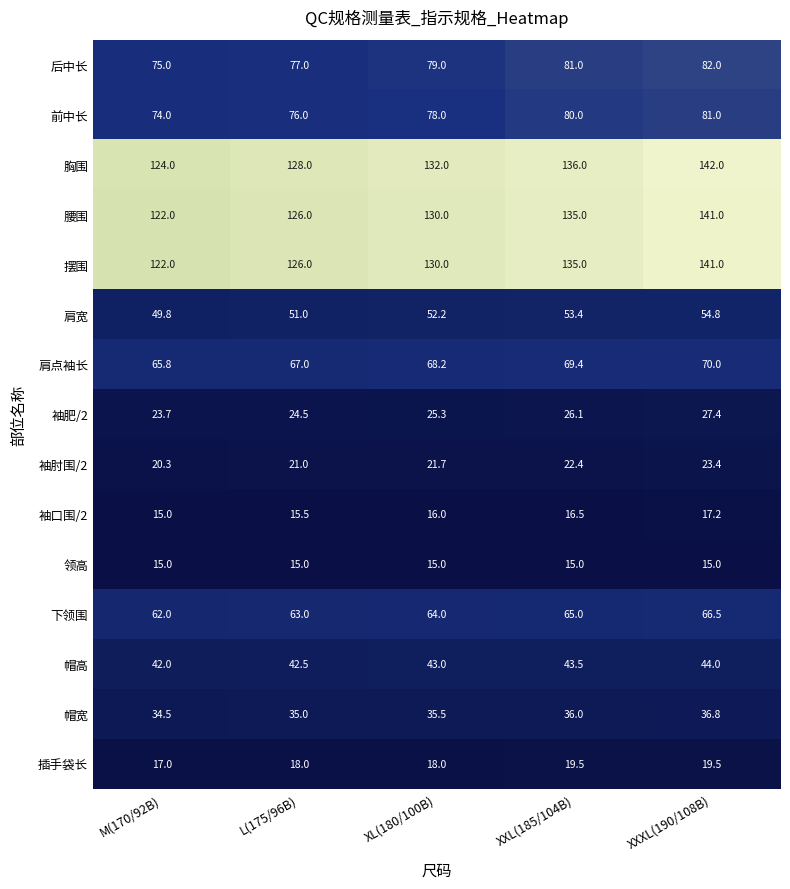

At how many categories does at least one series exceed 95?

5